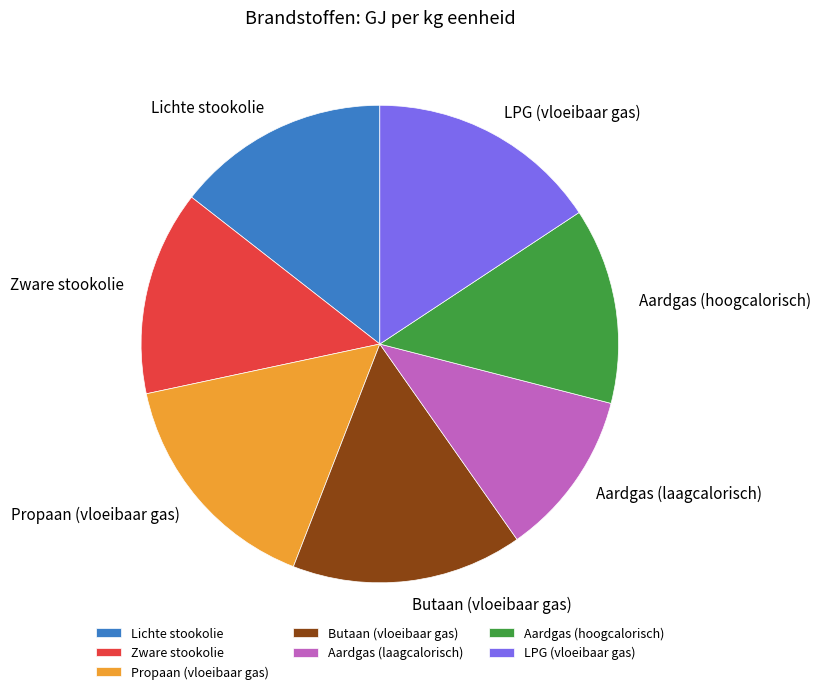

What is the smallest slice in the pie chart?

Aardgas (laagcalorisch)